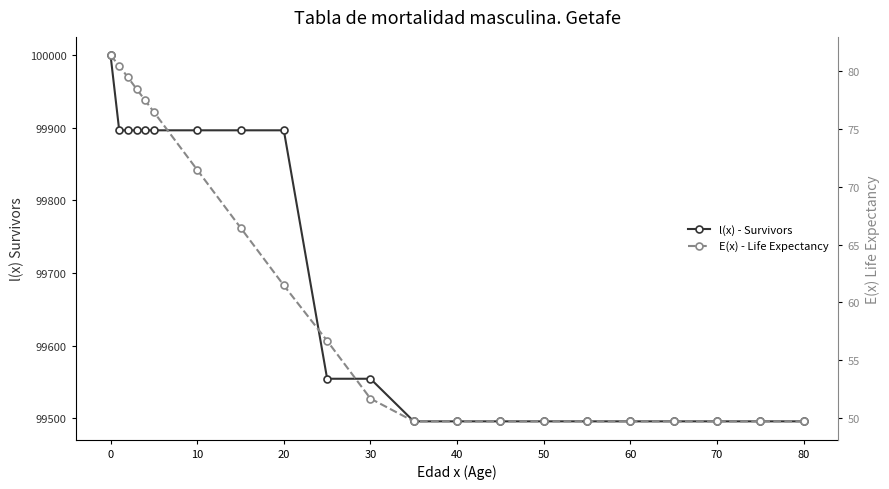

Does the chart display data point markers on the line(s)?

Yes